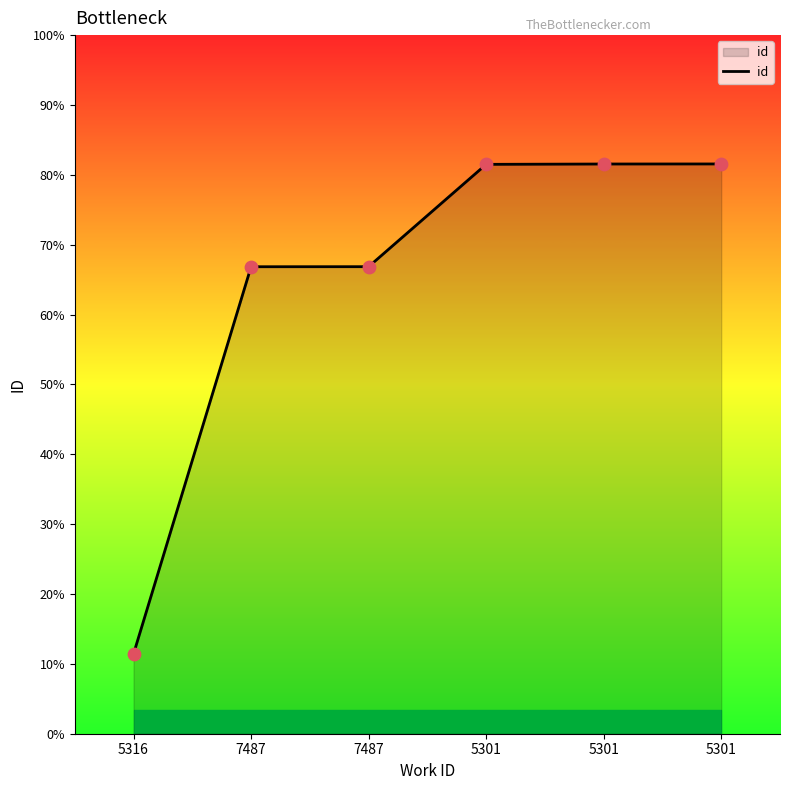

Between 7487 and 5301, which is larger?

5301